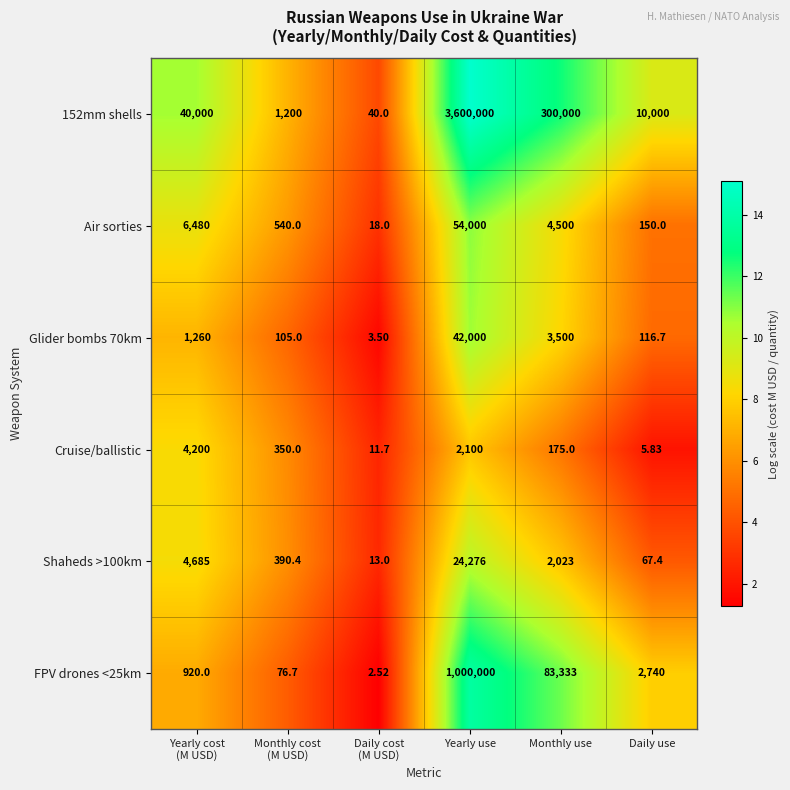

Which category has the highest value in the Shaheds >100km series?

Yearly use